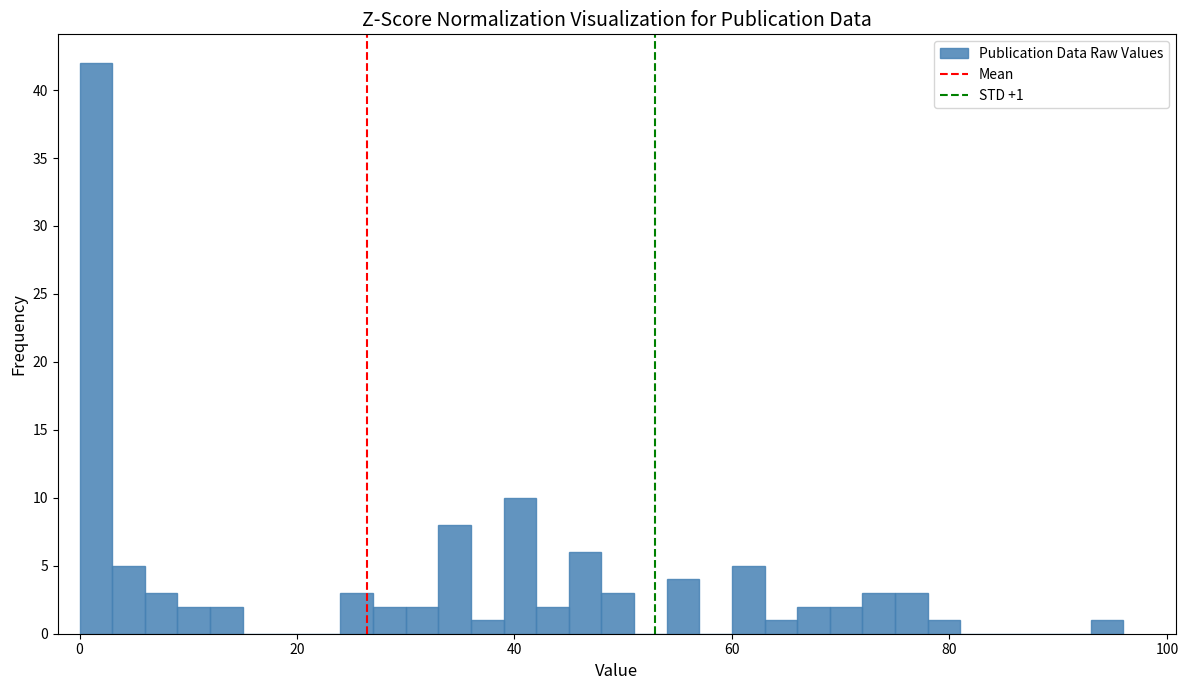

Read against the x-axis, roughly where is the centre of the tallest bar?

2